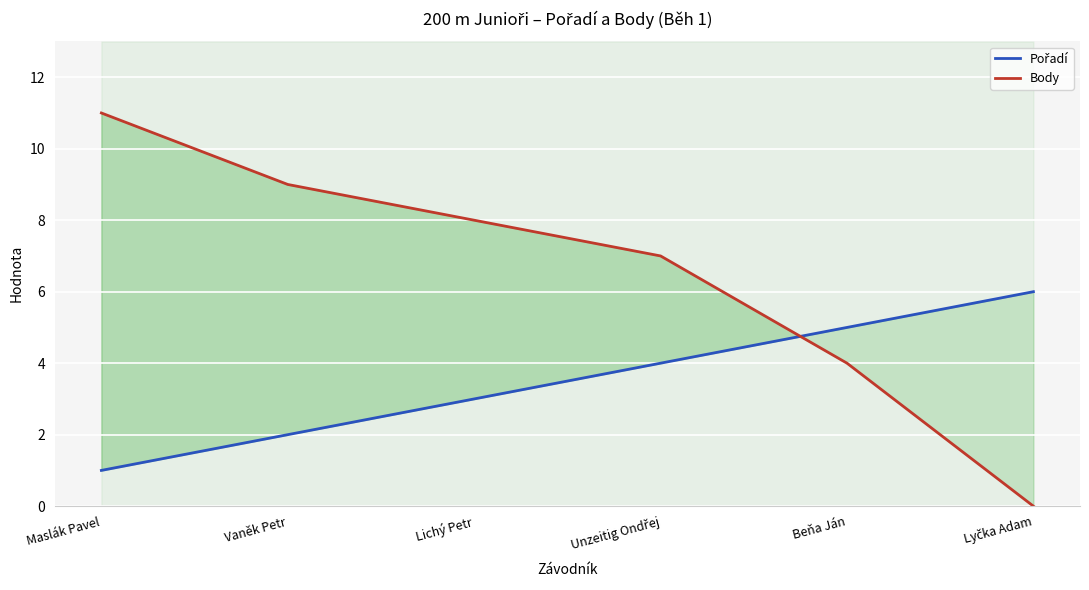

Which series ends up on top after the final intersection of Body and Pořadí?

Pořadí